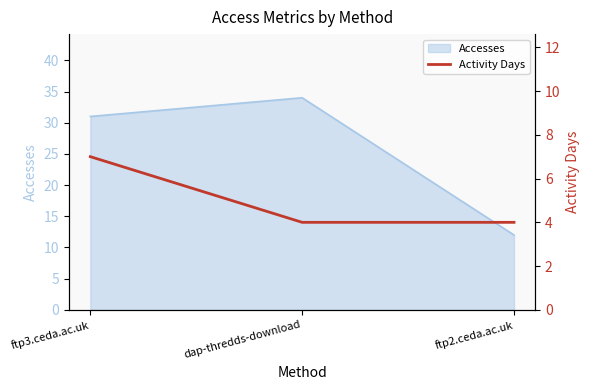

The value at ftp2.ceda.ac.uk is 1. True or false?

False